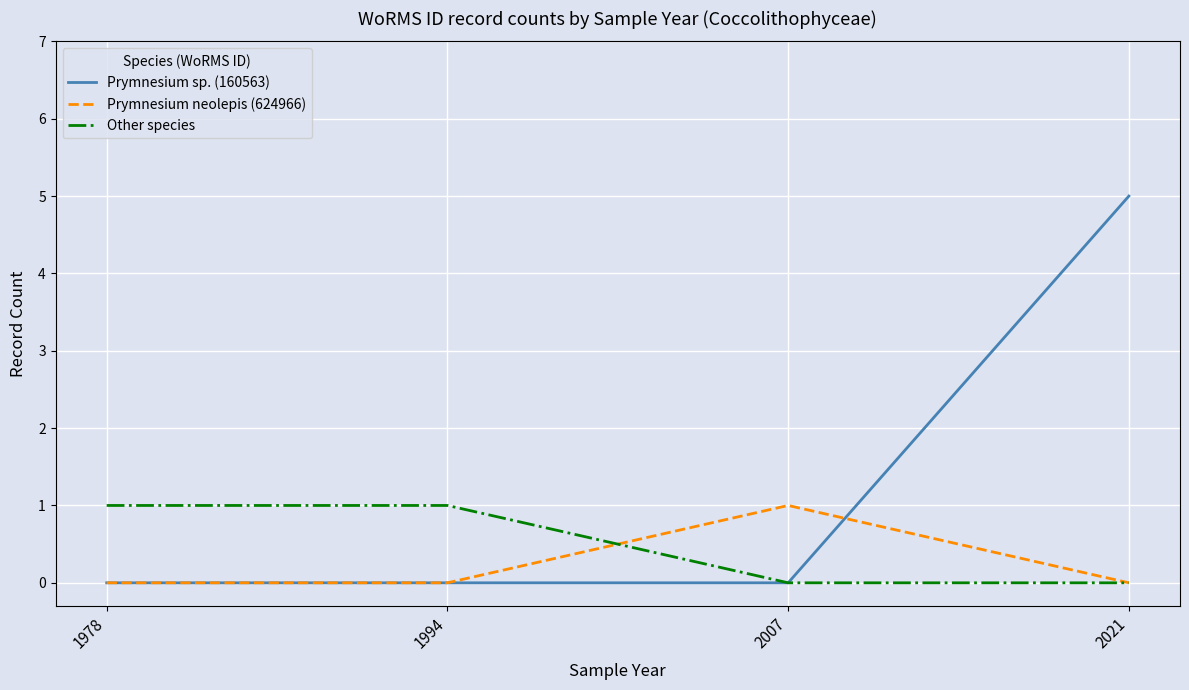

Reading left to right, list all the values displayed in this chart.

Prymnesium sp. (160563): 1978=0	1994=0	2007=0	2021=5
Prymnesium neolepis (624966): 1978=0	1994=0	2007=1	2021=0
Other species: 1978=1	1994=1	2007=0	2021=0